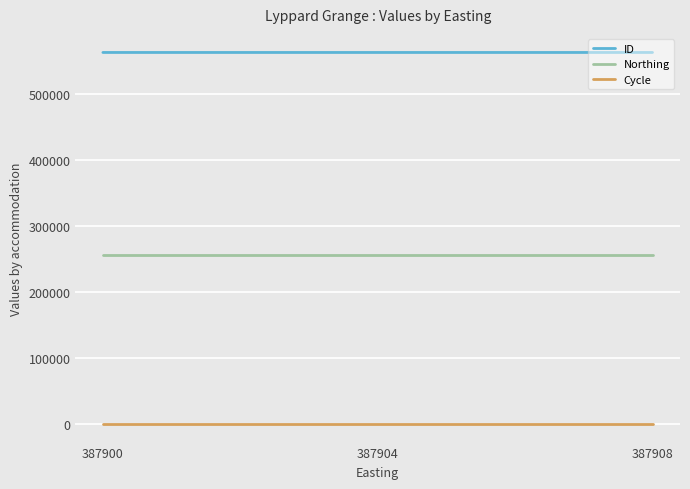

List the series in order of their overall mean, lowest first.

Cycle, Northing, ID